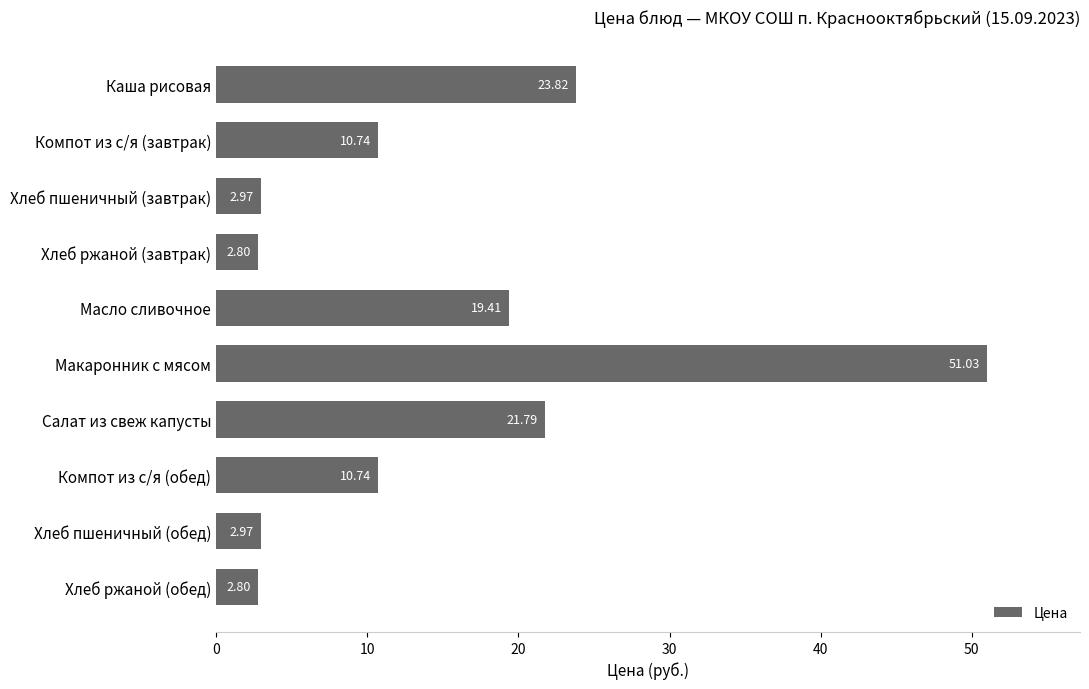

What is the difference between the maximum and minimum values?

48.2